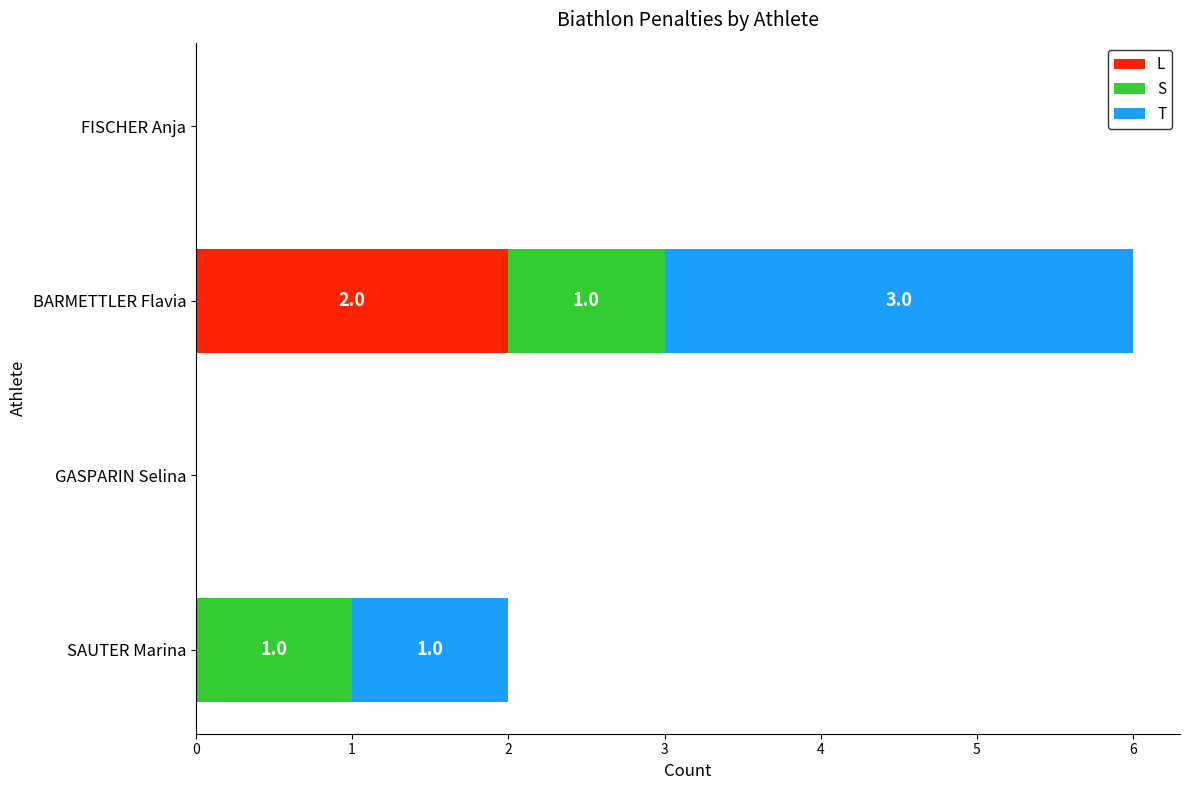

At which label does L reach its peak?

BARMETTLER Flavia